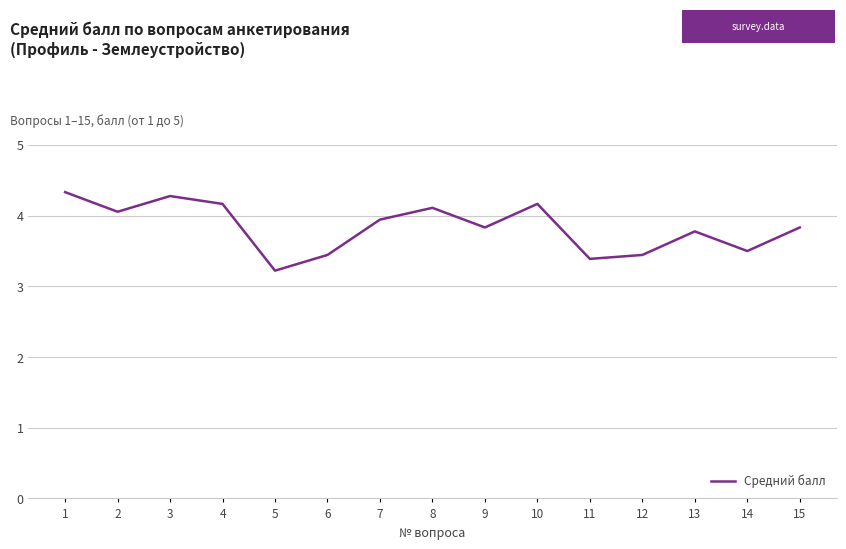

Does the chart display data point markers on the line(s)?

No